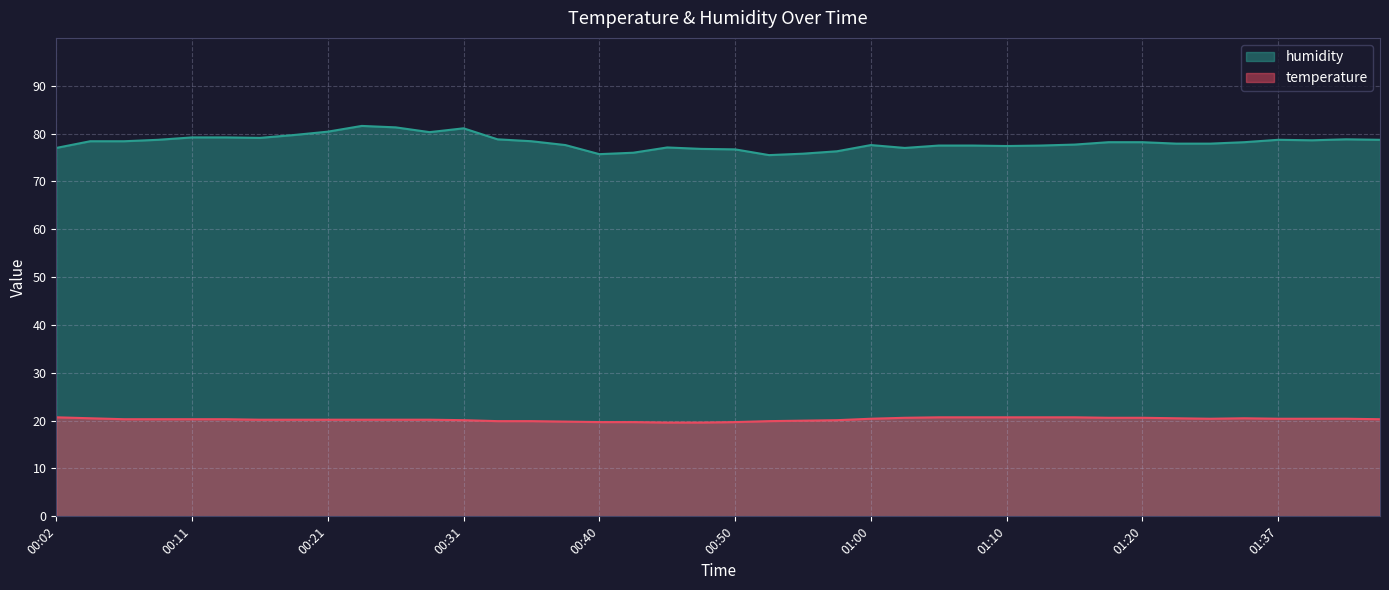

Is the value of temperature at 00:38 greater than the value of humidity at 00:09?

No